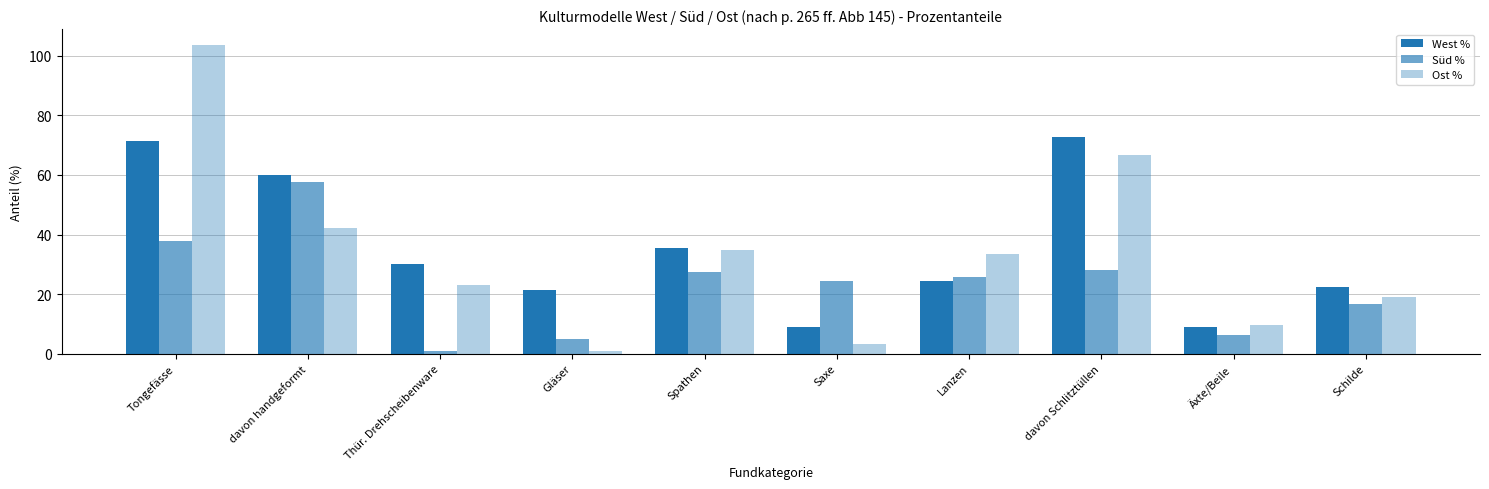

Count the number of data series in this chart.

3